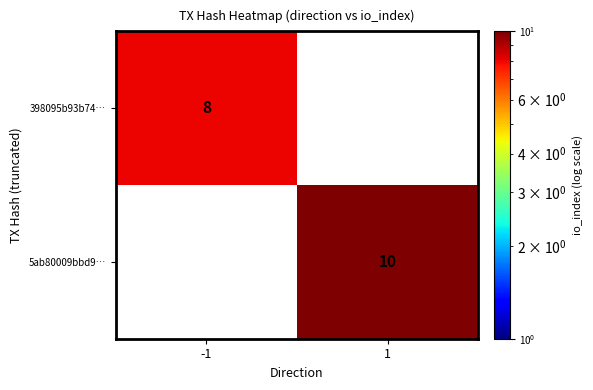

The 398095b93b74… series shows 8 at -1. True or false?

True